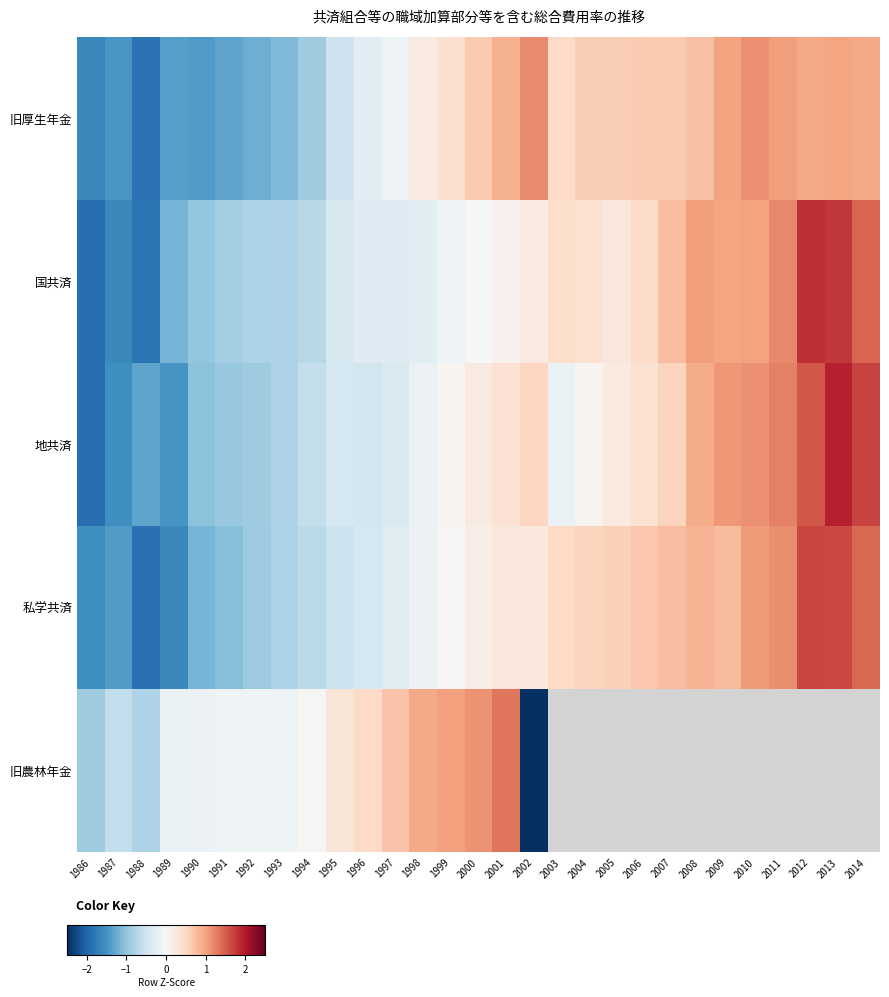

What is the highest value of the 旧厚生年金 series?

1.2